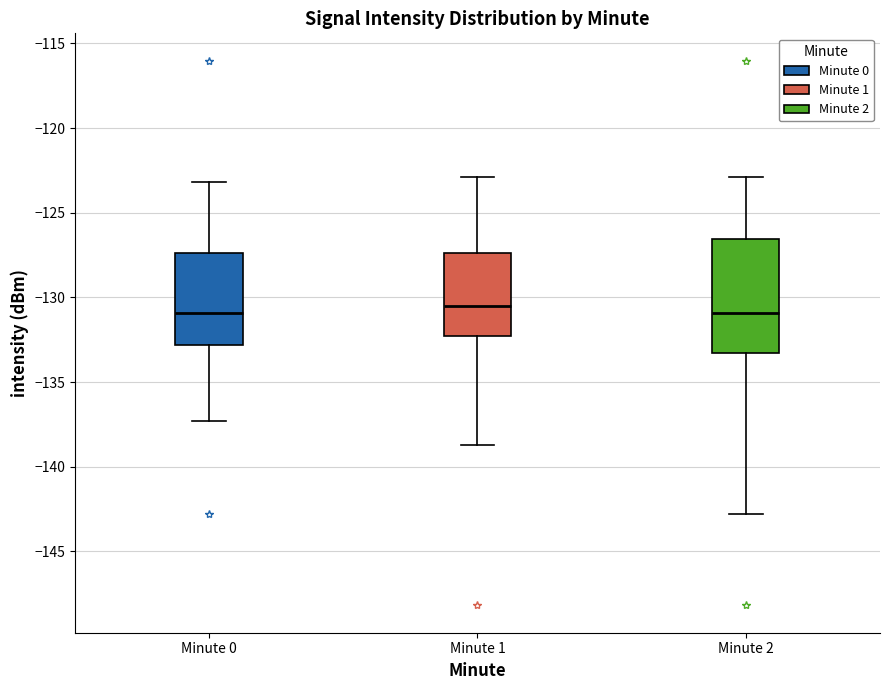

Reading left to right, read every box against the y-axis: the position of its median line, the range the box covers, and the ends of its whiskers. The values are not printed on the chart, so give them approximately, as read against the axis.

Minute 0: median -131.0, box -133.0 to -127.5, whiskers -137.5 to -123.0
Minute 1: median -130.5, box -132.5 to -127.5, whiskers -138.5 to -123.0
Minute 2: median -131.0, box -133.5 to -126.5, whiskers -143.0 to -123.0